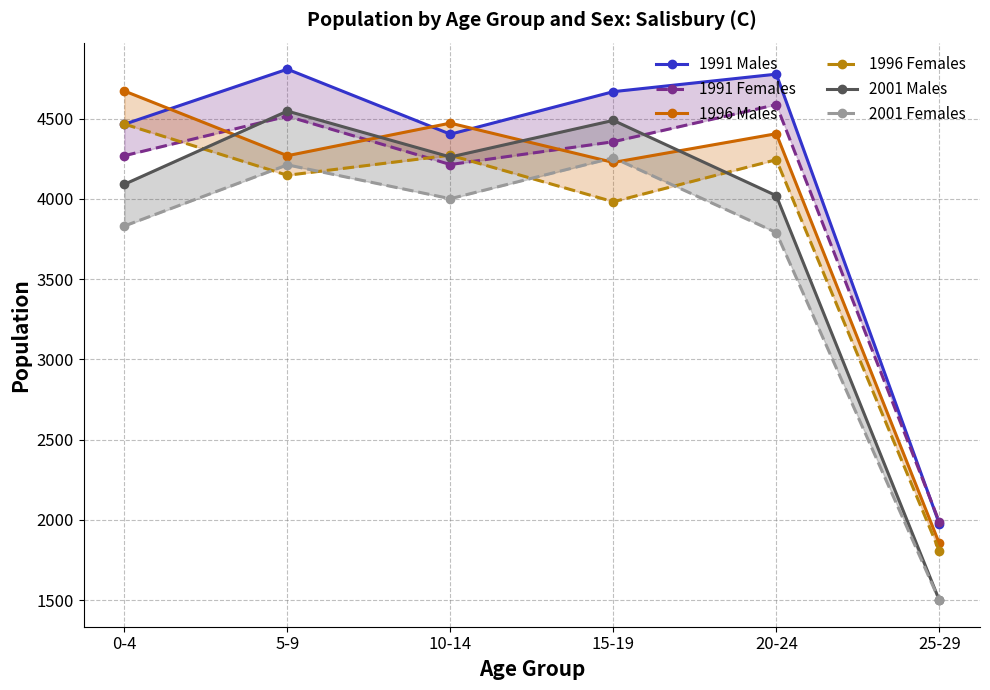

How many data points in 1991 Females are less than 4356?

3